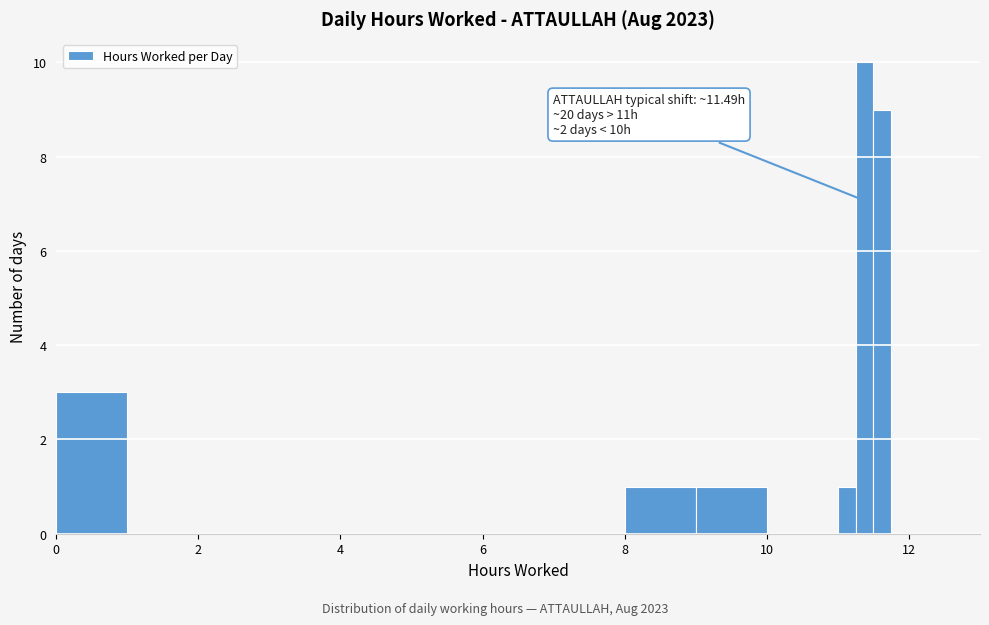

Around what value on the x-axis is the tallest bar? Give the approximate position of its centre, as read against the axis.

11.4